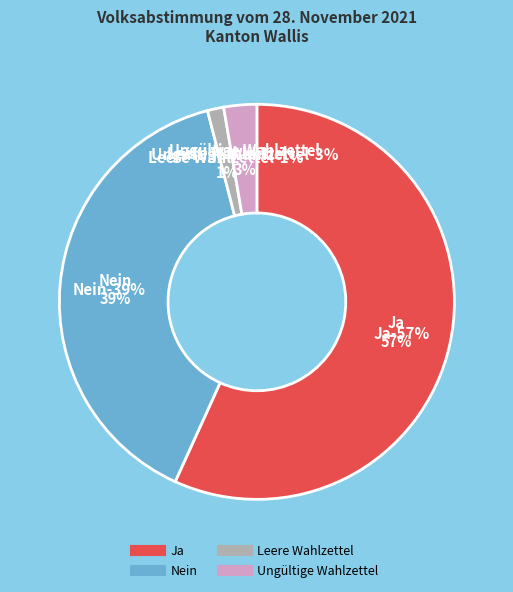

To the nearest percent, what percentage of the pie is Leere Wahlzettel?

1%